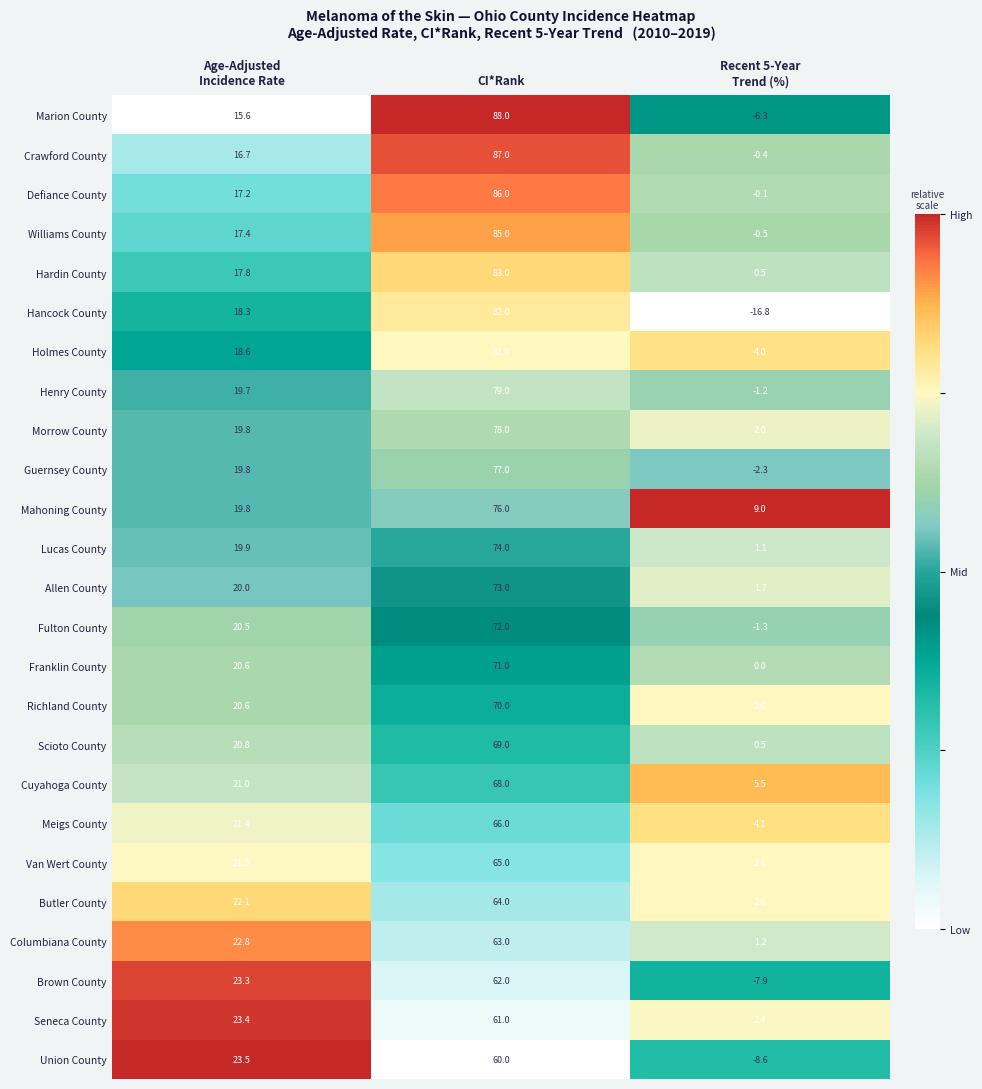

What is the sum of all Seneca County values?

86.8